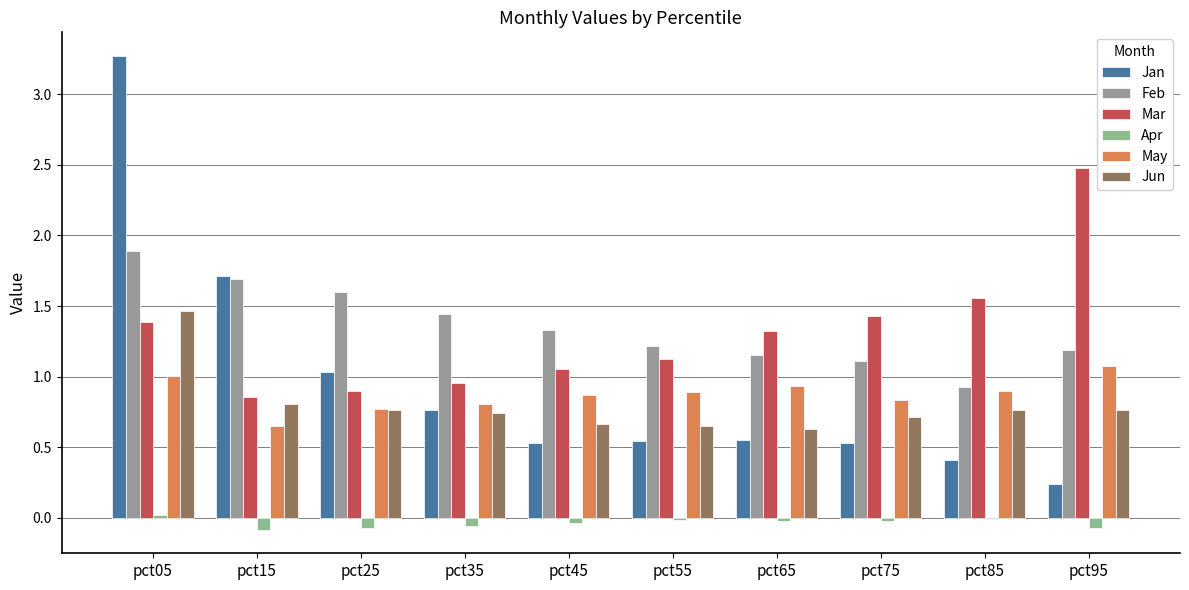

Which series has the largest range (max minus min)?

Jan